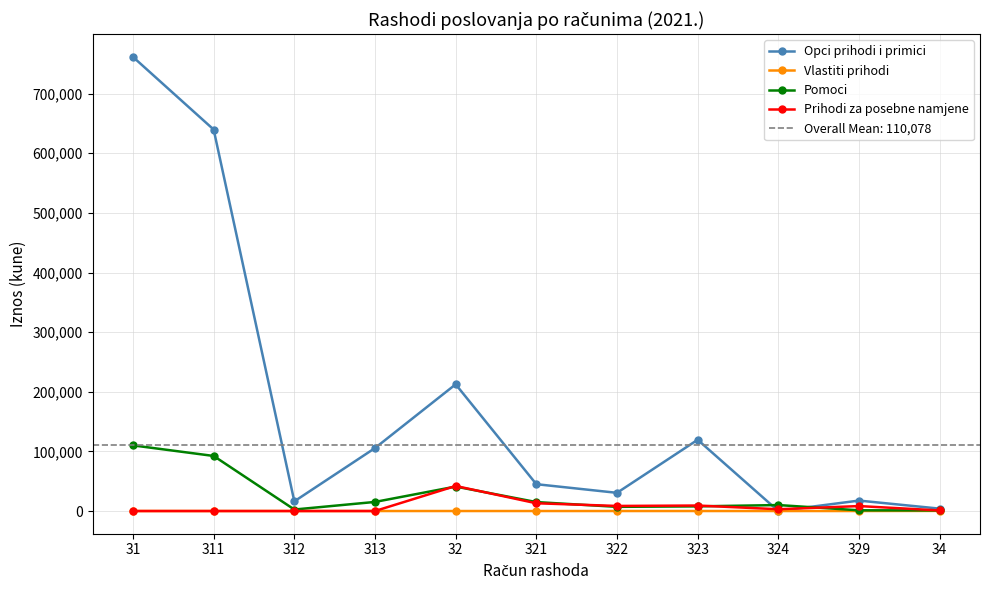

At 31, list the series in order from smallest to largest.

Vlastiti prihodi, Prihodi za posebne namjene, Pomoci, Opci prihodi i primici